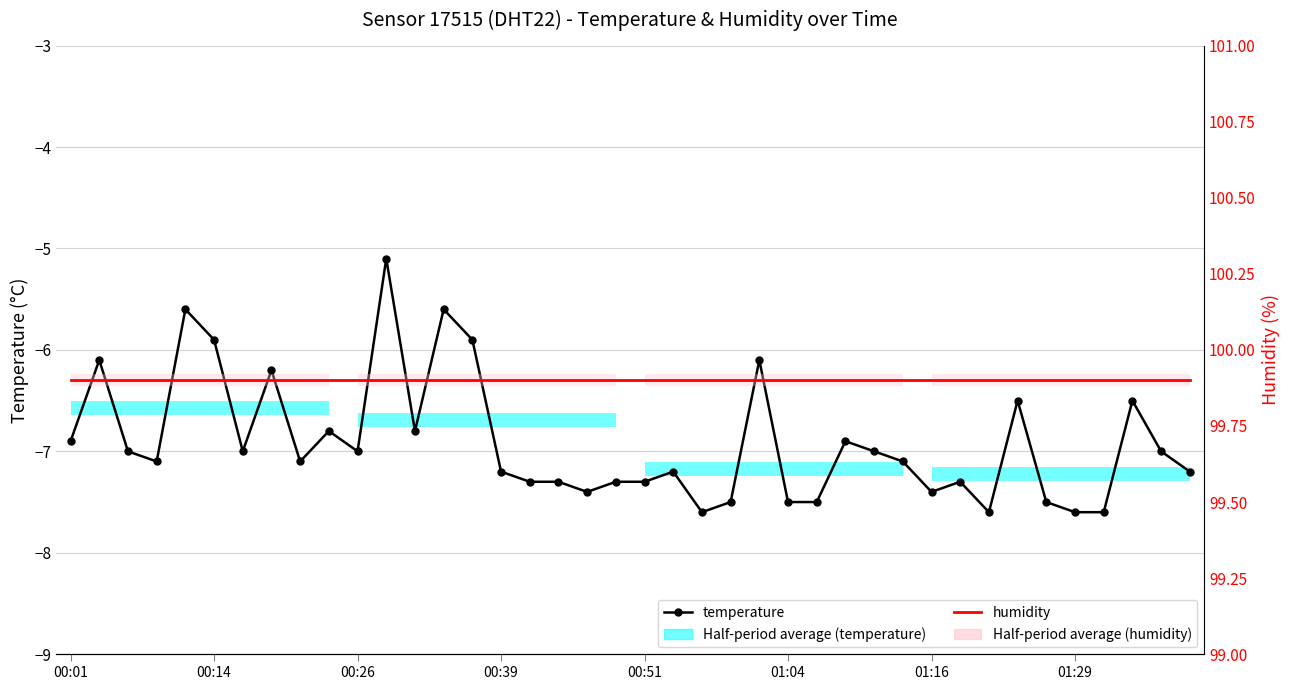

What is the value of the humidity point at the 20th from the left?

99.9